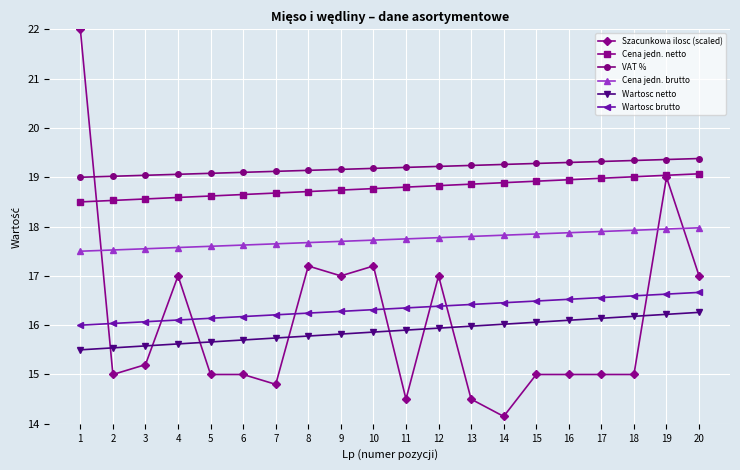

True or false: Cena jedn. netto and Wartosc brutto intersect in this chart.

False